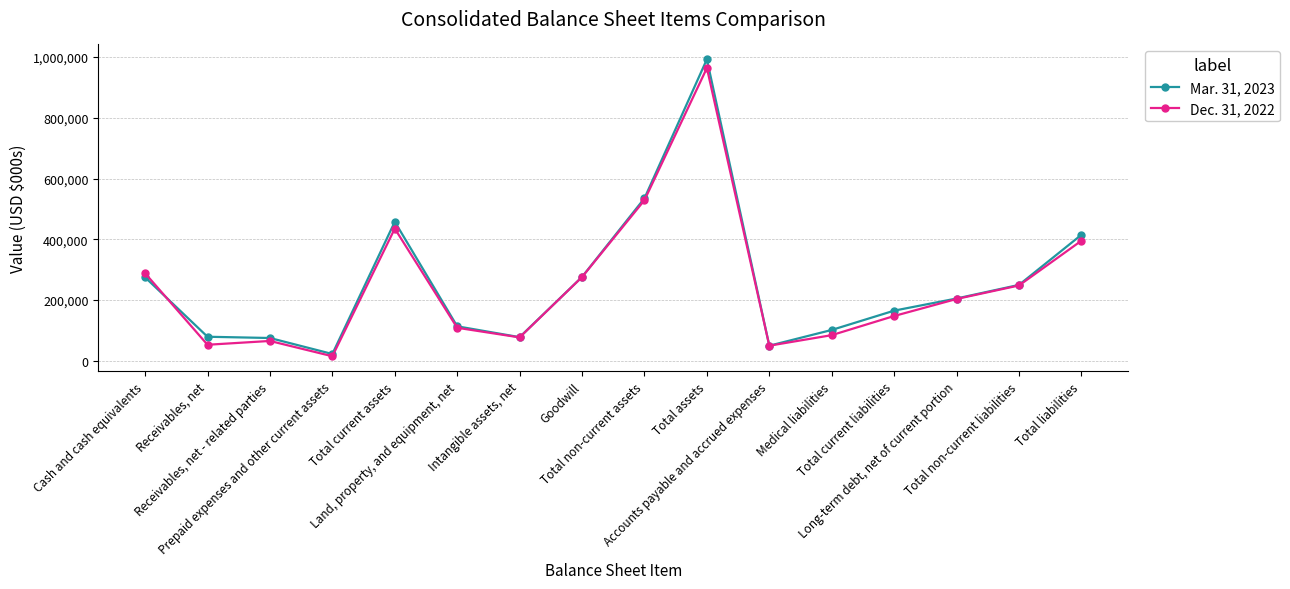

What position from the left is Total current liabilities?

13